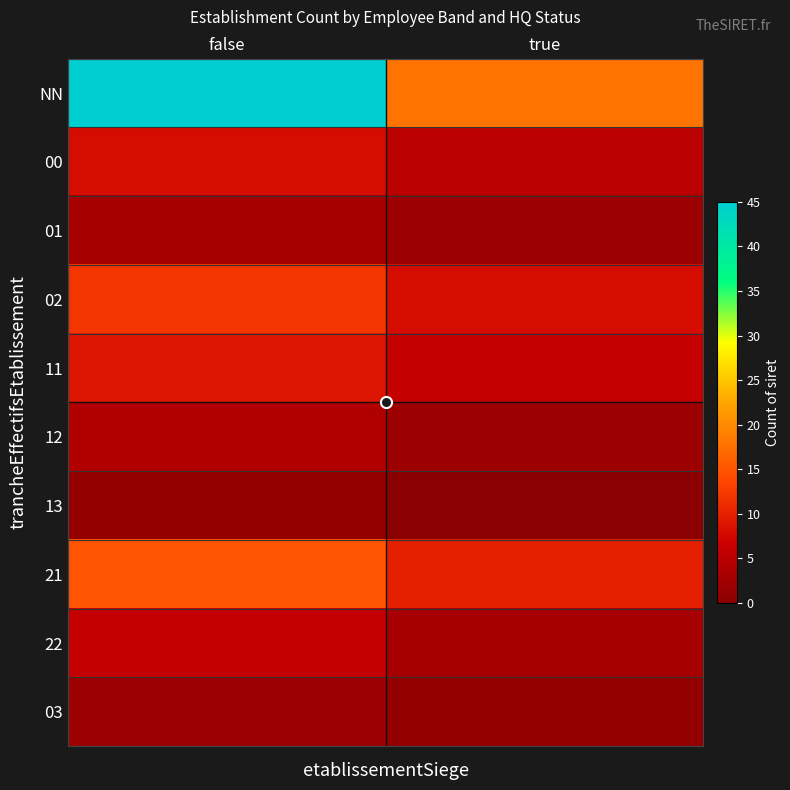

Rank the series at false from lowest to highest value.

13, 03, 01, 12, 22, 00, 11, 02, 21, NN